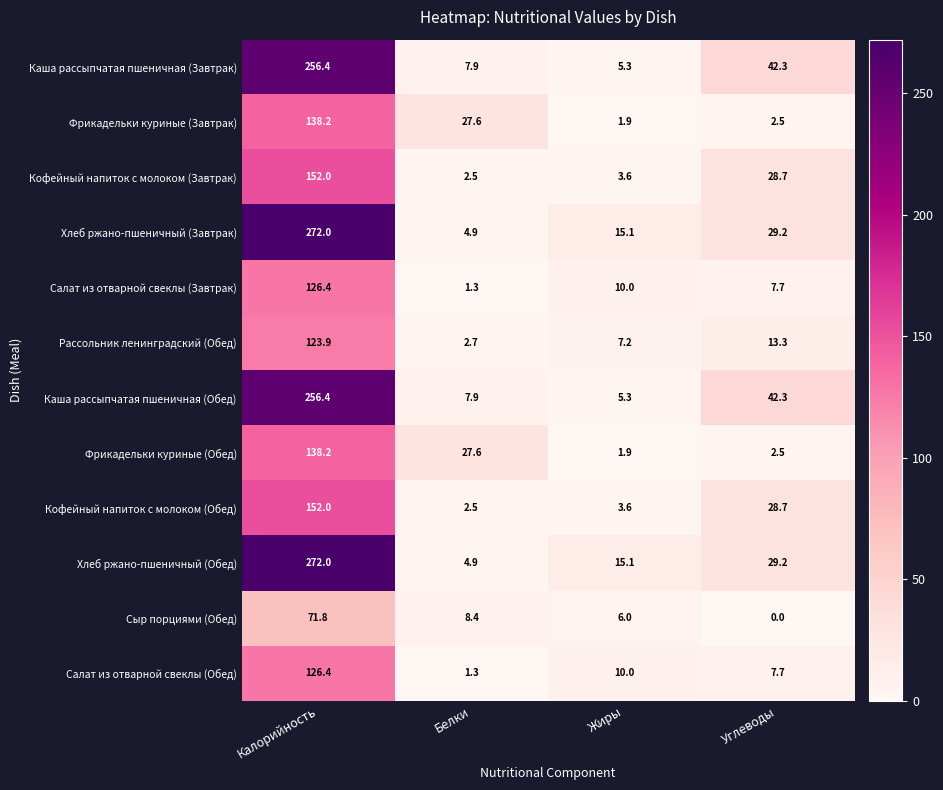

What is the total value across all series at Углеводы?

234.1